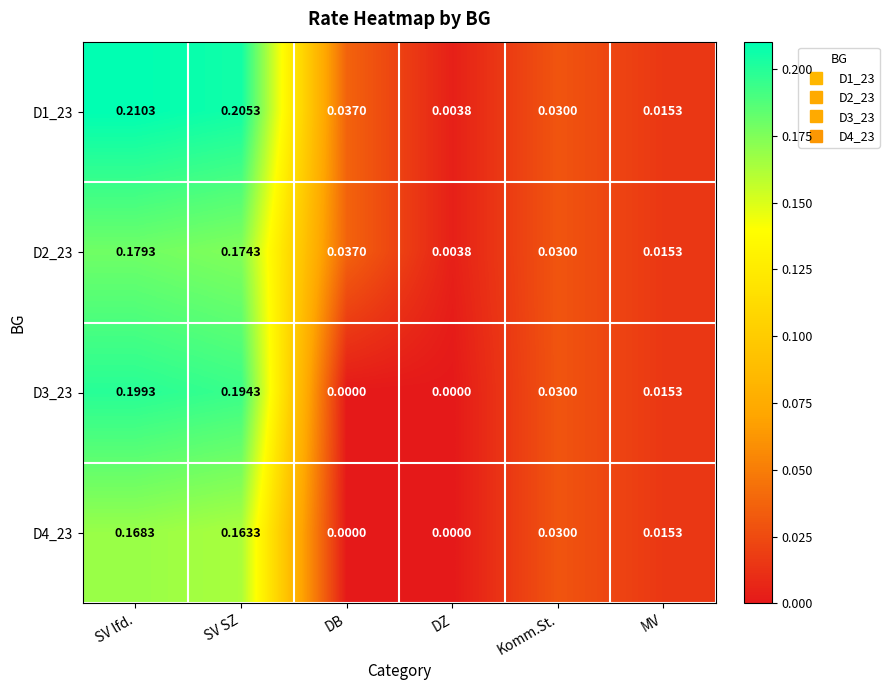

List the labels in order of D1_23 value, largest first.

SV lfd., SV SZ, DB, Komm.St., MV, DZ